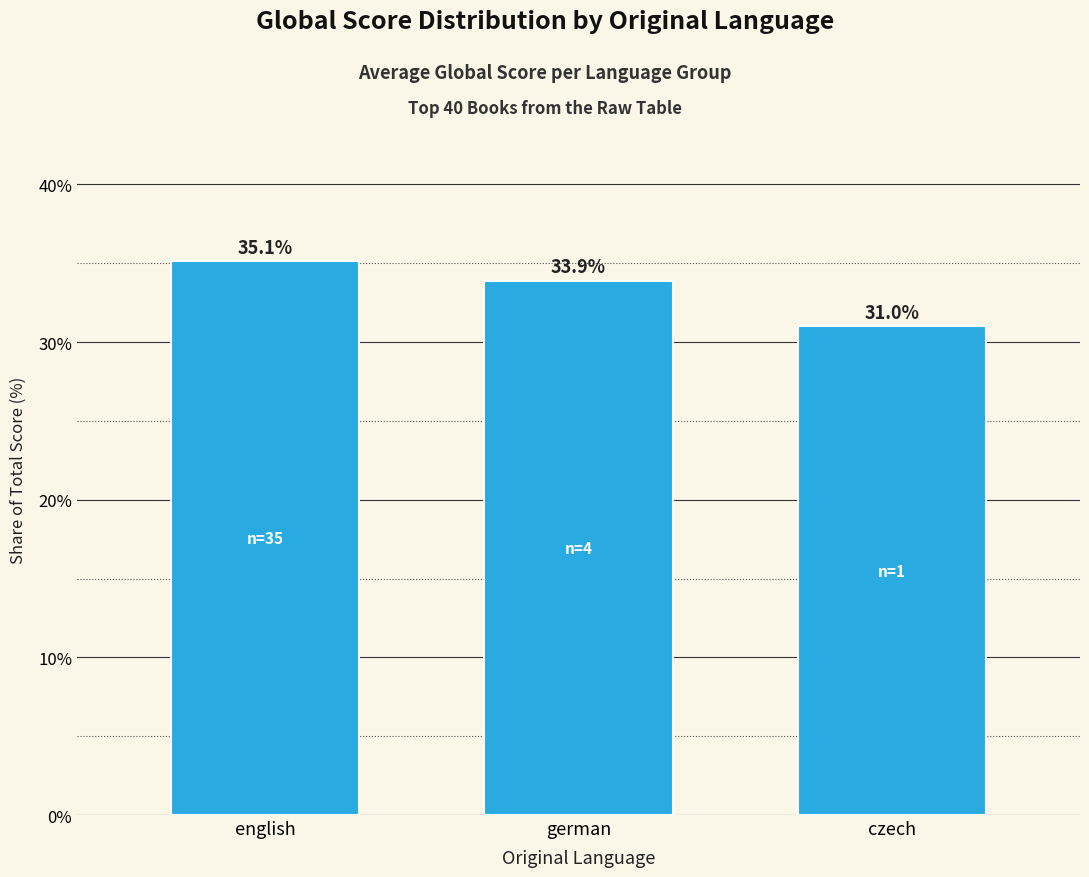

What is the label of the 2nd bar from the right?

german